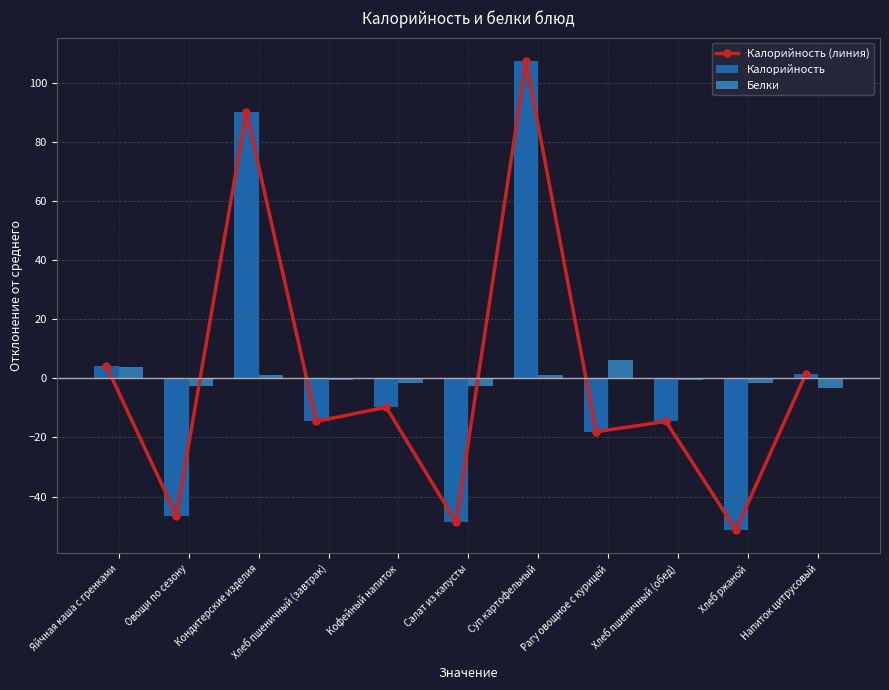

What value does the Белки series have at Рагу овощное с курицей?

6.3